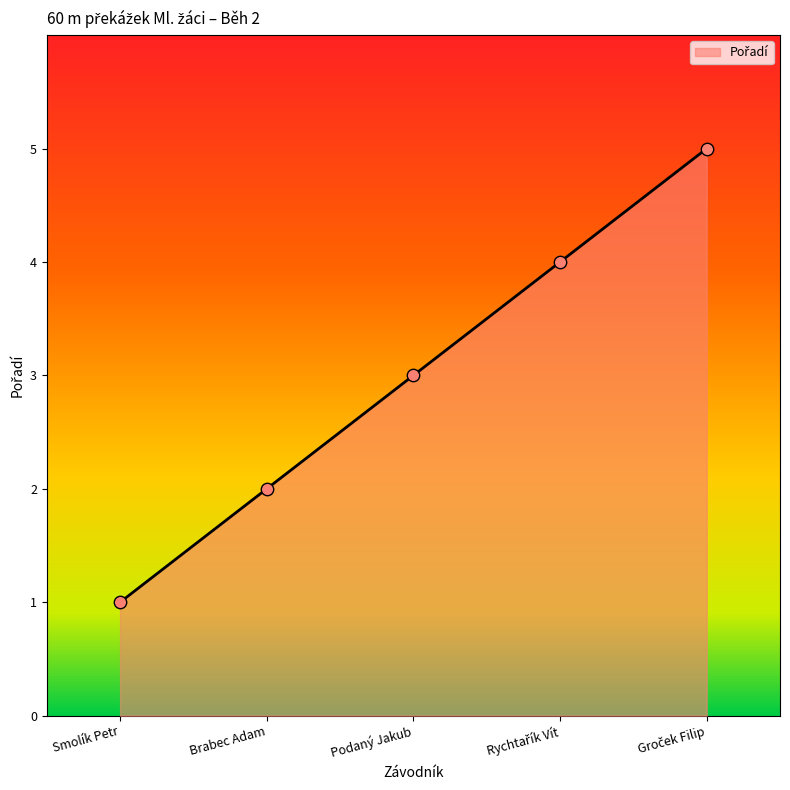

Between Podaný Jakub and Brabec Adam, which is larger?

Podaný Jakub